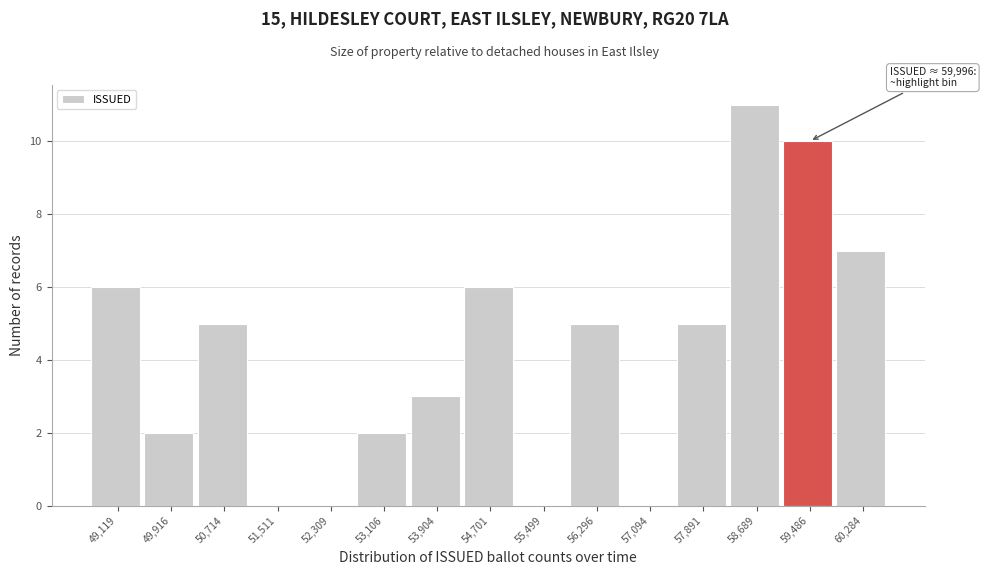

Reading left to right, transcribe all the data shown in this chart.

49,119=6	49,916=2	50,714=5	51,511=0	52,309=0	53,106=2	53,904=3	54,701=6	55,499=0	56,296=5	57,094=0	57,891=5	58,689=11	59,486=10	60,284=7